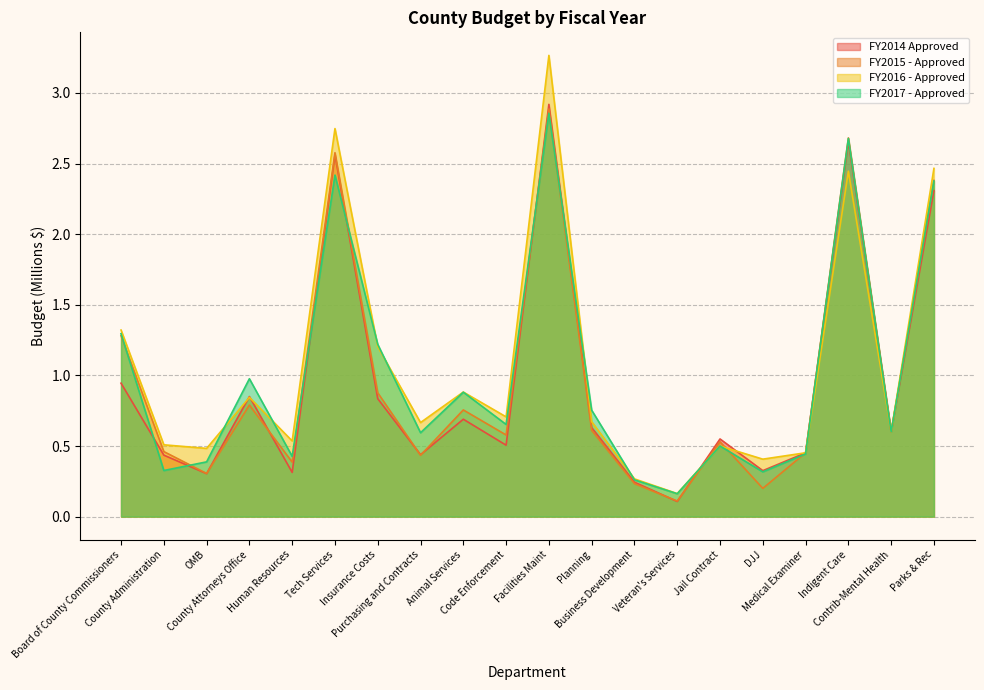

Reading right to left, extract all data points from this chart.

FY2014 Approved: Parks & Rec=2.3	Contrib-Mental Health=0.6	Indigent Care=2.7	Medical Examiner=0.5	DJJ=0.3	Jail Contract=0.6	Veteran's Services=0.1	Business Development=0.2	Planning=0.6	Facilities Maint=2.9	Code Enforcement=0.5	Animal Services=0.7	Purchasing and Contracts=0.4	Insurance Costs=0.8	Tech Services=2.6	Human Resources=0.3	County Attorneys Office=0.9	OMB=0.3	County Administration=0.4	Board of County Commissioners=0.9
FY2015 - Approved: Parks & Rec=2.4	Contrib-Mental Health=0.6	Indigent Care=2.7	Medical Examiner=0.5	DJJ=0.2	Jail Contract=0.5	Veteran's Services=0.1	Business Development=0.2	Planning=0.6	Facilities Maint=2.9	Code Enforcement=0.6	Animal Services=0.8	Purchasing and Contracts=0.4	Insurance Costs=0.9	Tech Services=2.6	Human Resources=0.4	County Attorneys Office=0.8	OMB=0.3	County Administration=0.5	Board of County Commissioners=1.3
FY2016 - Approved: Parks & Rec=2.5	Contrib-Mental Health=0.6	Indigent Care=2.4	Medical Examiner=0.5	DJJ=0.4	Jail Contract=0.5	Veteran's Services=0.2	Business Development=0.3	Planning=0.7	Facilities Maint=3.3	Code Enforcement=0.7	Animal Services=0.9	Purchasing and Contracts=0.7	Insurance Costs=1.2	Tech Services=2.7	Human Resources=0.5	County Attorneys Office=0.8	OMB=0.5	County Administration=0.5	Board of County Commissioners=1.3
FY2017 - Approved: Parks & Rec=2.4	Contrib-Mental Health=0.6	Indigent Care=2.7	Medical Examiner=0.4	DJJ=0.3	Jail Contract=0.5	Veteran's Services=0.2	Business Development=0.3	Planning=0.8	Facilities Maint=2.9	Code Enforcement=0.7	Animal Services=0.9	Purchasing and Contracts=0.6	Insurance Costs=1.2	Tech Services=2.4	Human Resources=0.4	County Attorneys Office=1.0	OMB=0.4	County Administration=0.3	Board of County Commissioners=1.3